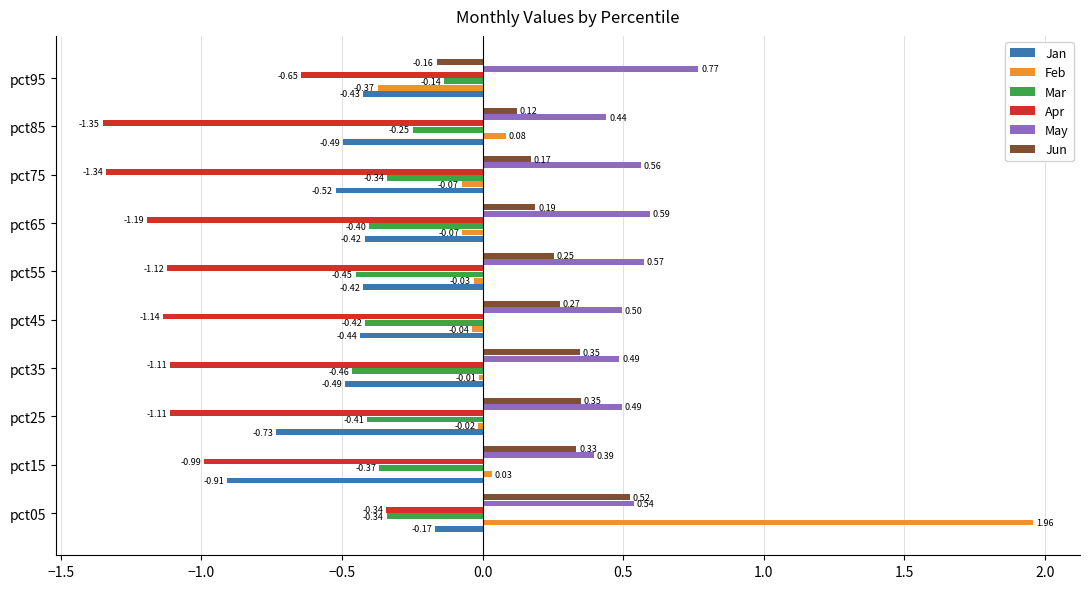

What is the spread (max minus min) of values at pct85?

1.8